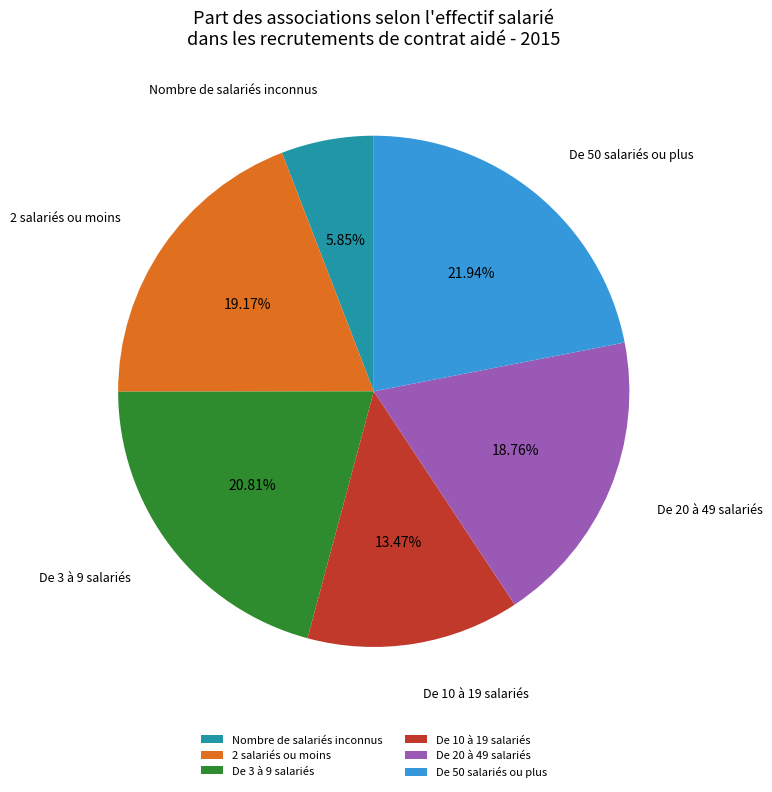

Approximately how many times larger is the value at Nombre de salariés inconnus compared to De 10 à 19 salariés?

0.4